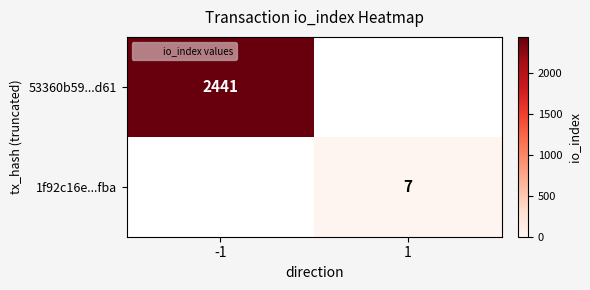

What is the greatest value displayed?

2441.0